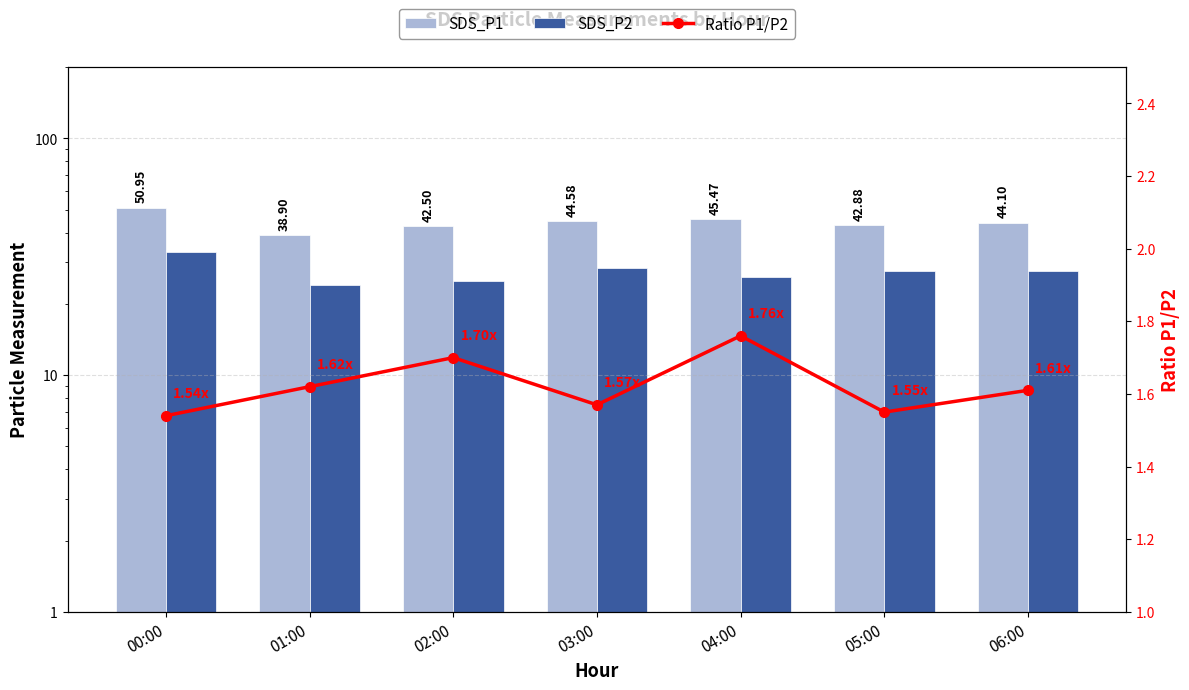

What is the average value of the SDS_P1 series?

44.2